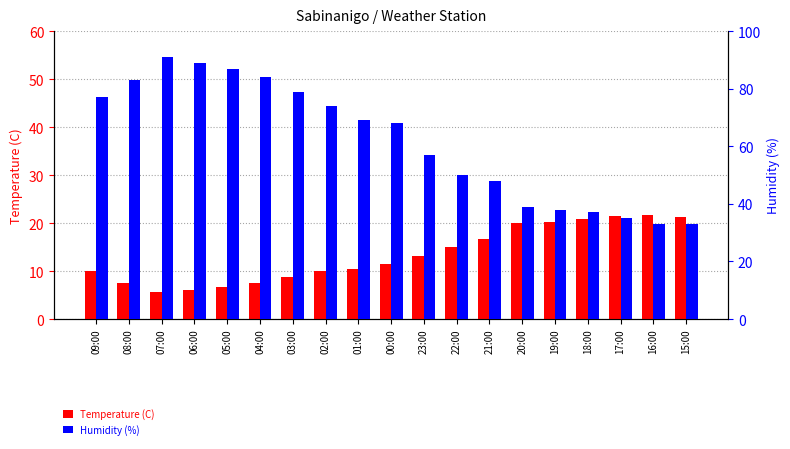

Which label corresponds to the smallest value in the chart?

07:00